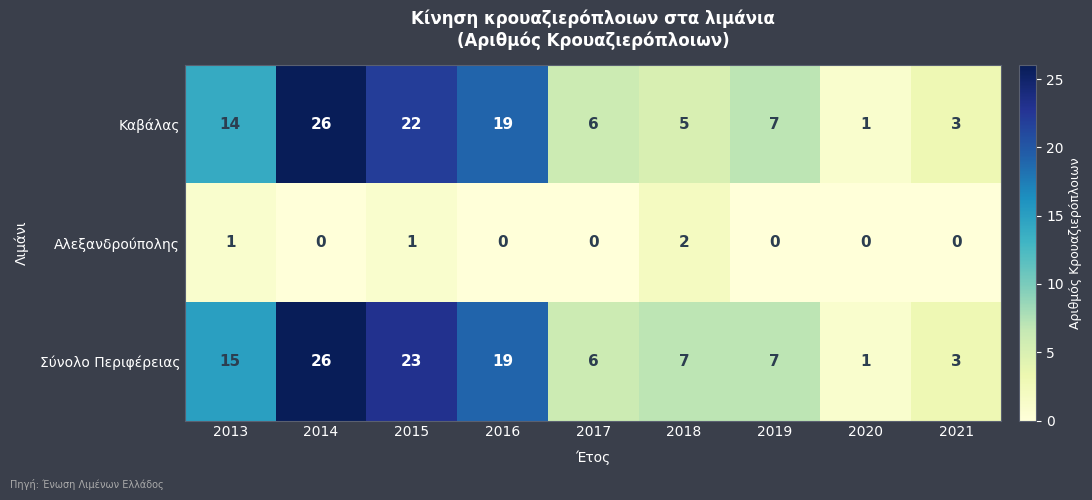

How many series are shown in this chart?

3